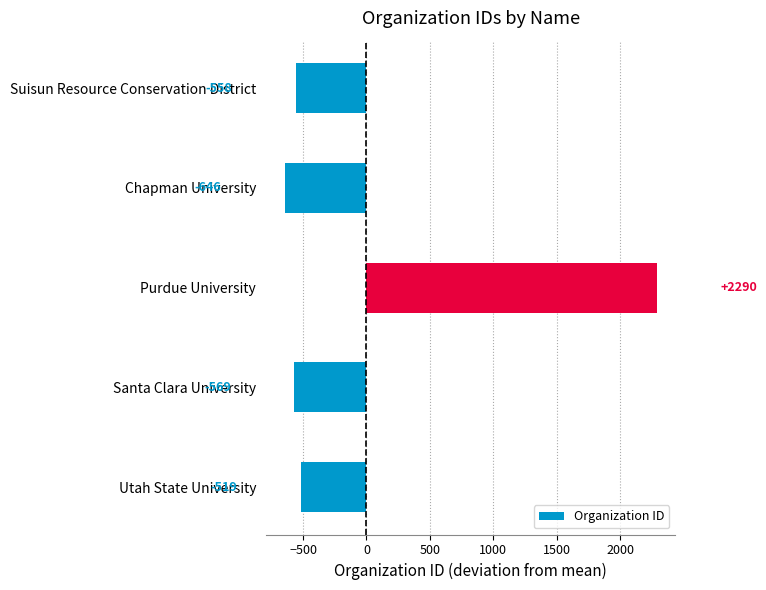

True or false: the data shows -568.6 at Santa Clara University.

True